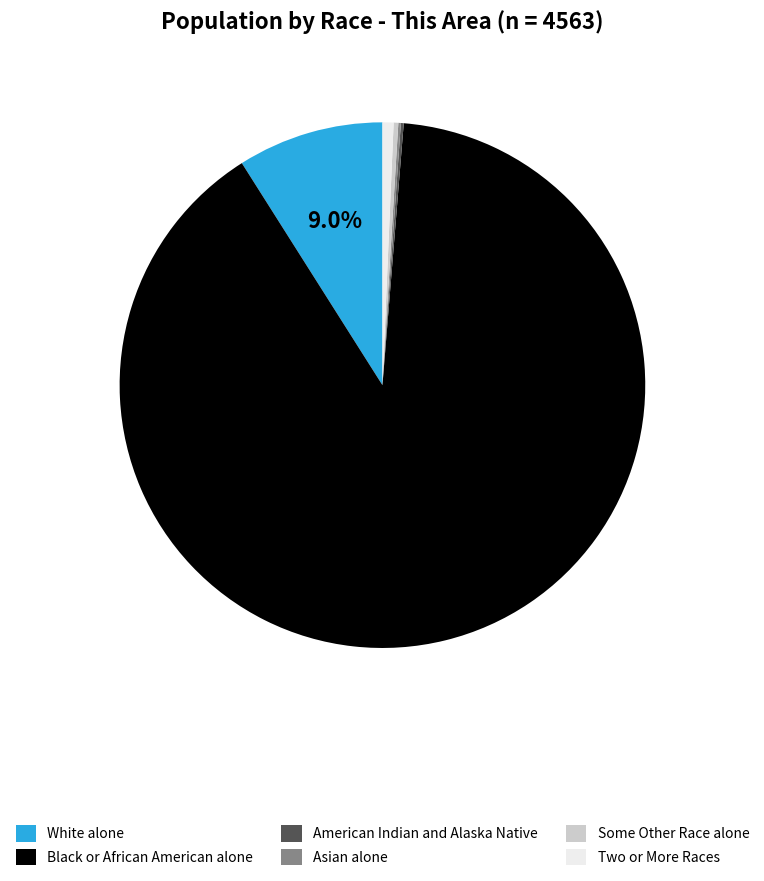

Which slice represents more than half of the pie?

Black or African American alone